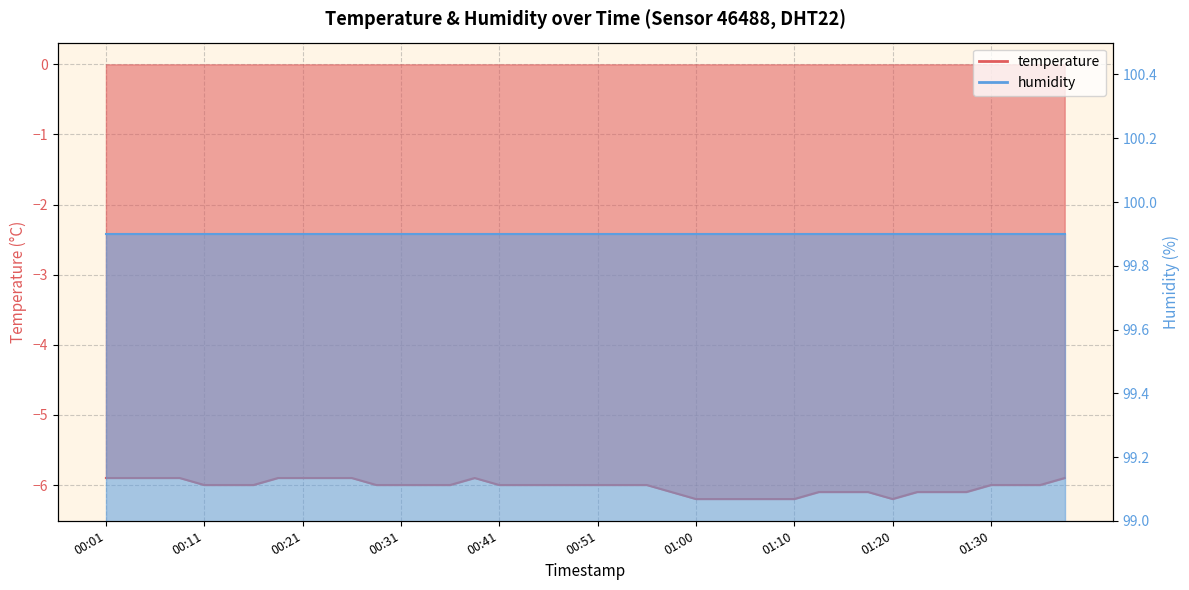

List the labels in order of value, largest first.

00:01, 00:03, 00:06, 00:08, 00:18, 00:21, 00:23, 00:26, 00:38, 01:37, 00:11, 00:13, 00:16, 00:28, 00:31, 00:33, 00:36, 00:41, 00:44, 00:46, 00:48, 00:51, 00:53, 00:56, 01:30, 01:32, 01:34, 00:58, 01:13, 01:15, 01:17, 01:22, 01:25, 01:27, 01:00, 01:03, 01:05, 01:08, 01:10, 01:20